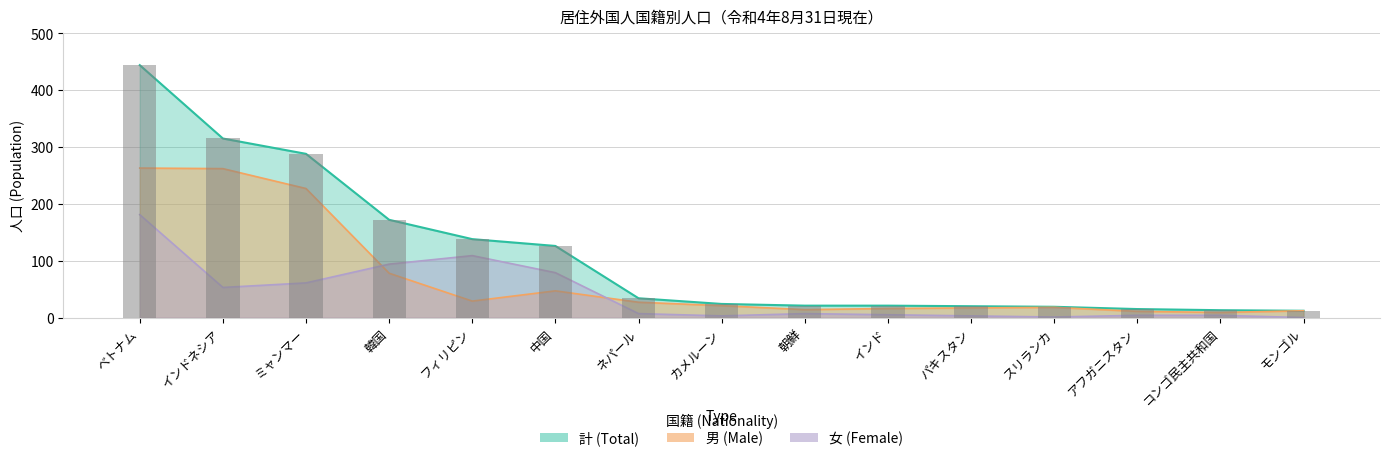

At how many categories does at least one series exceed 71?

6